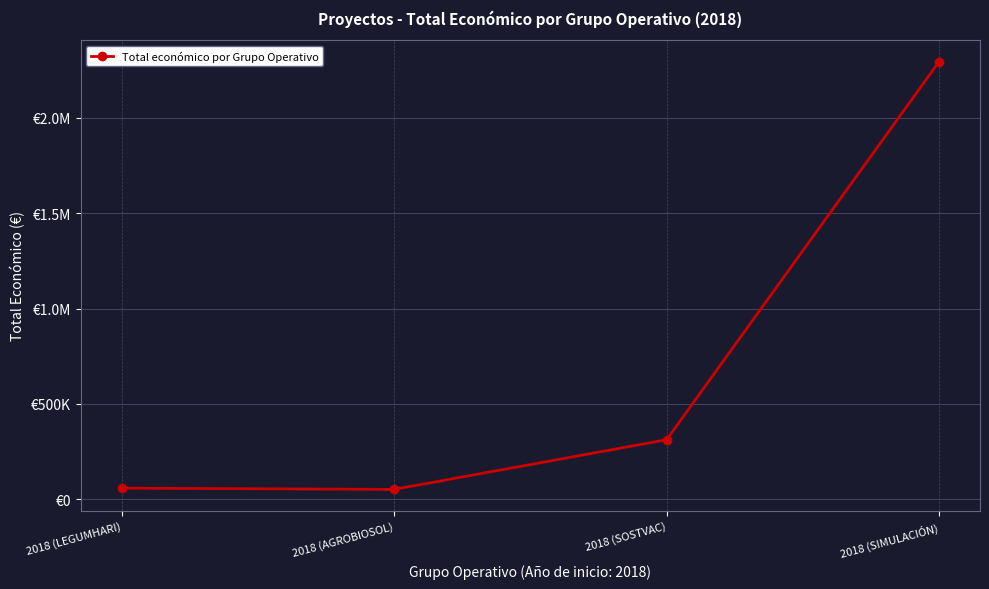

At which label does the data first exceed 311553?

2018 (SIMULACIÓN)